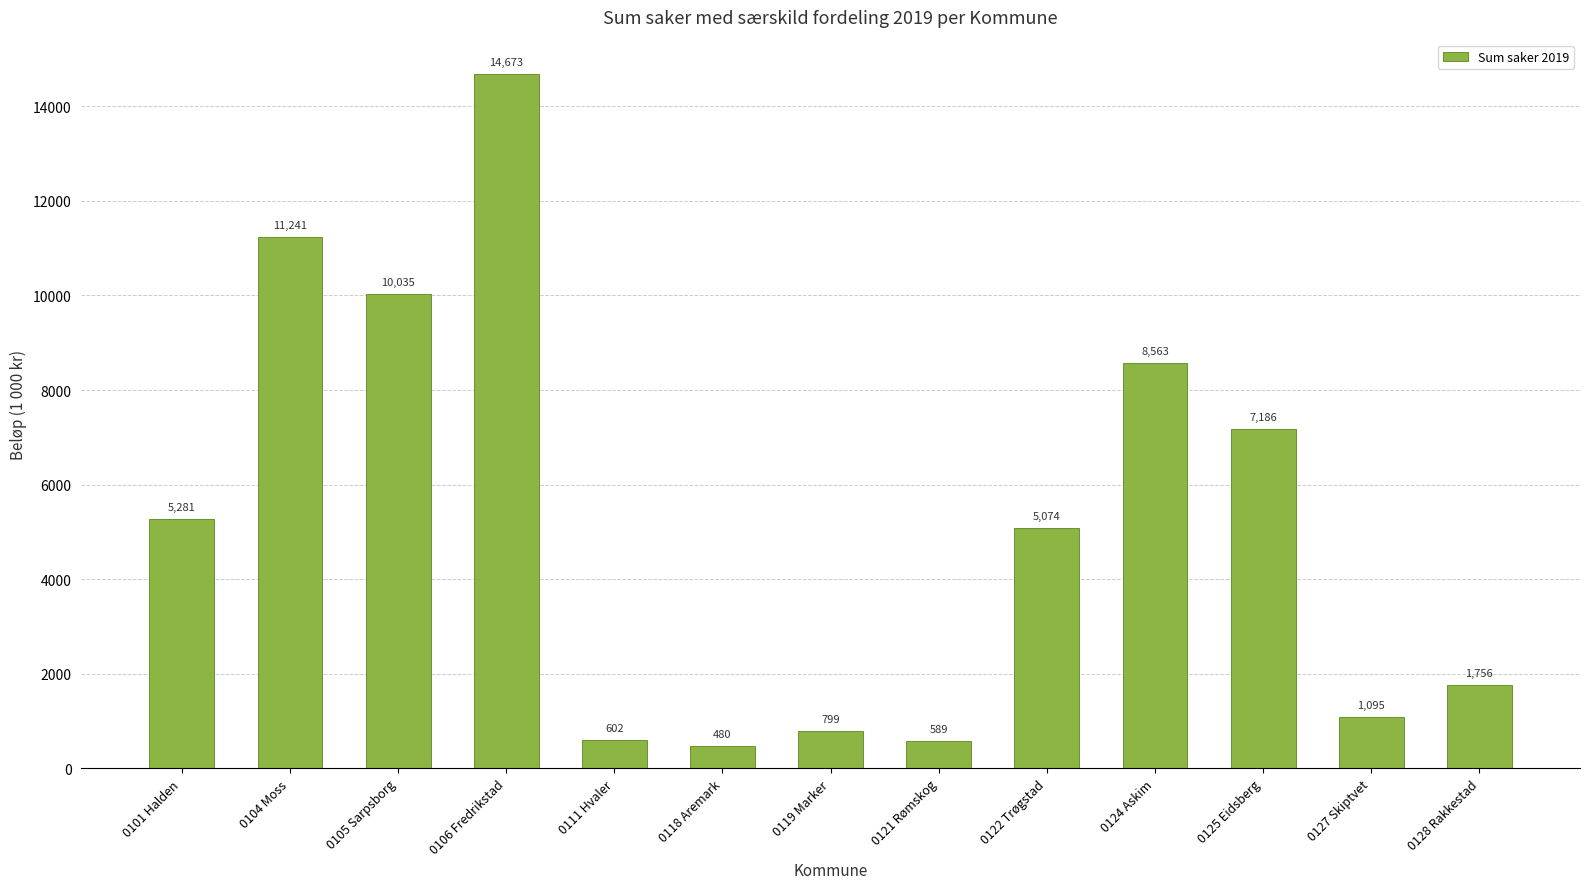

Count the number of data series in this chart.

1